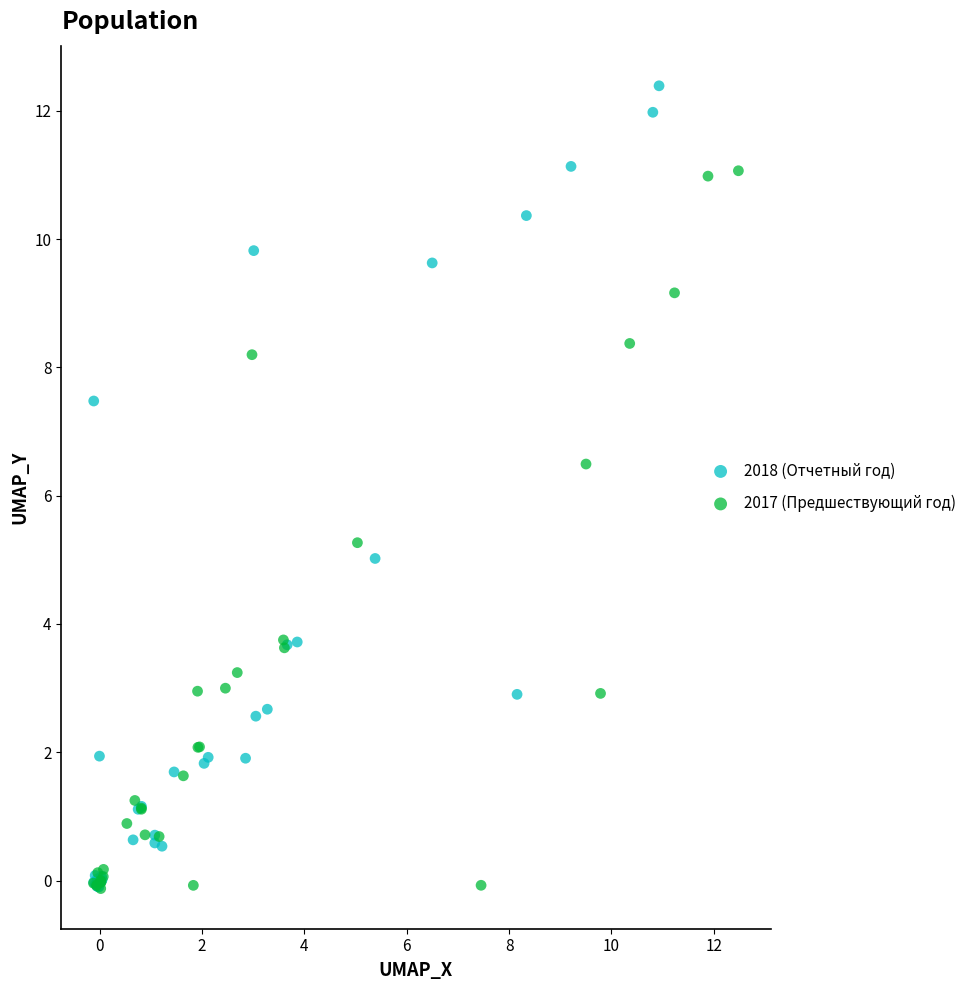

What are all the series names shown in the legend?

2018 (Отчетный год), 2017 (Предшествующий год)